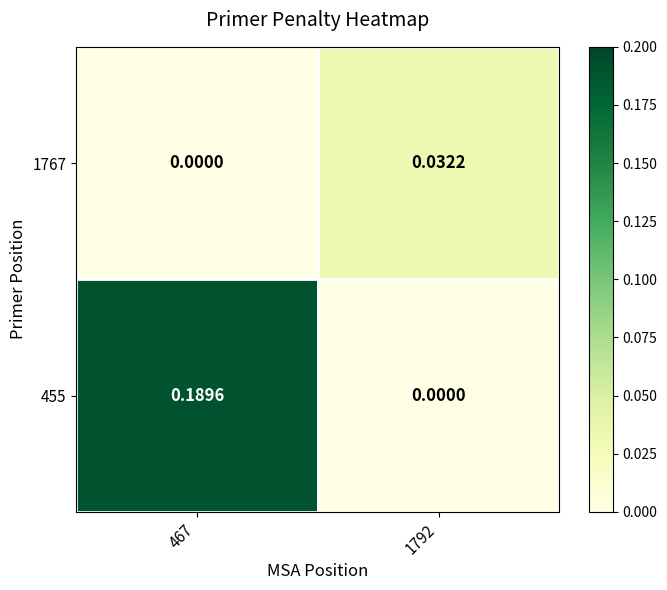

At which category is the sum across all series the highest?

467